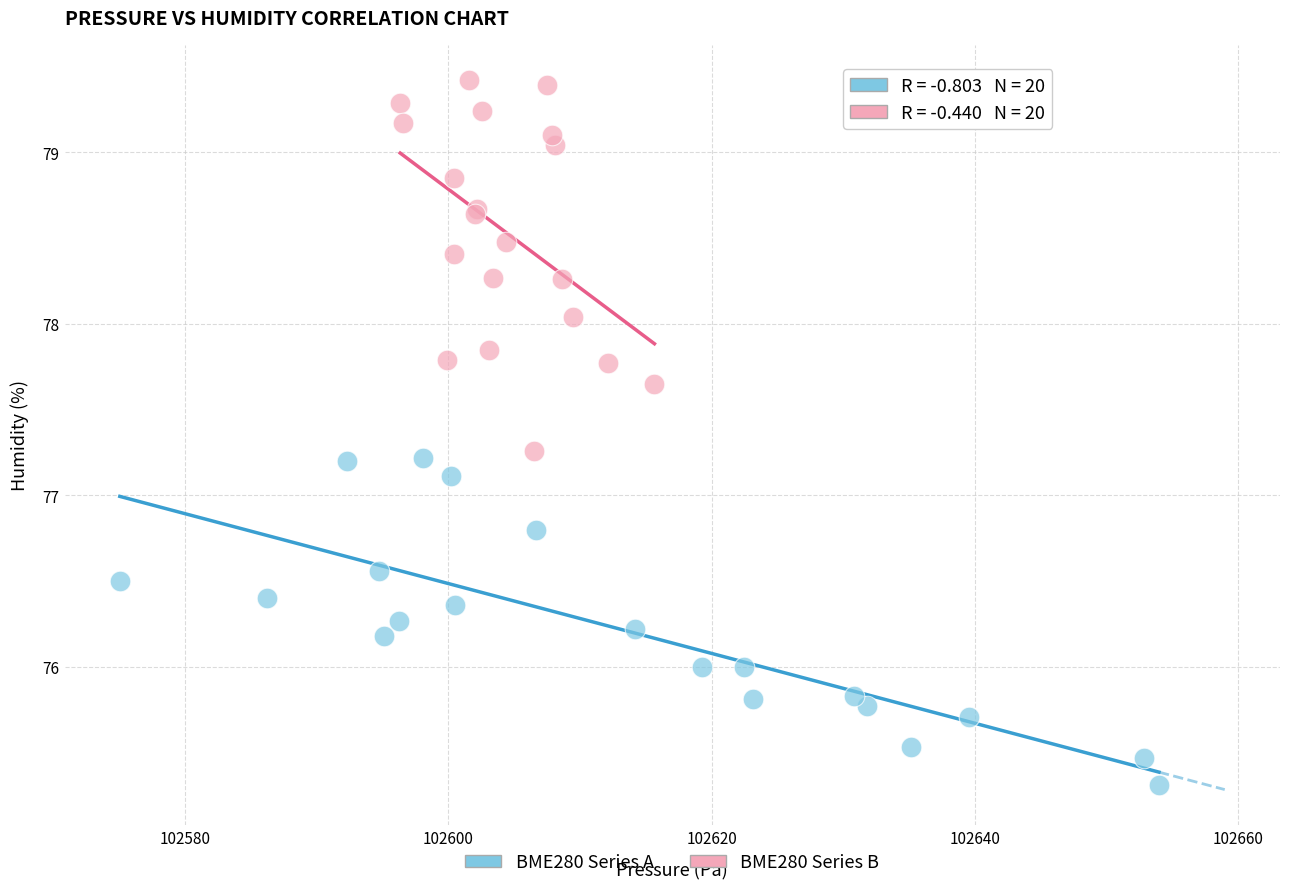

What are all the series names shown in the legend?

BME280 Series A, BME280 Series B